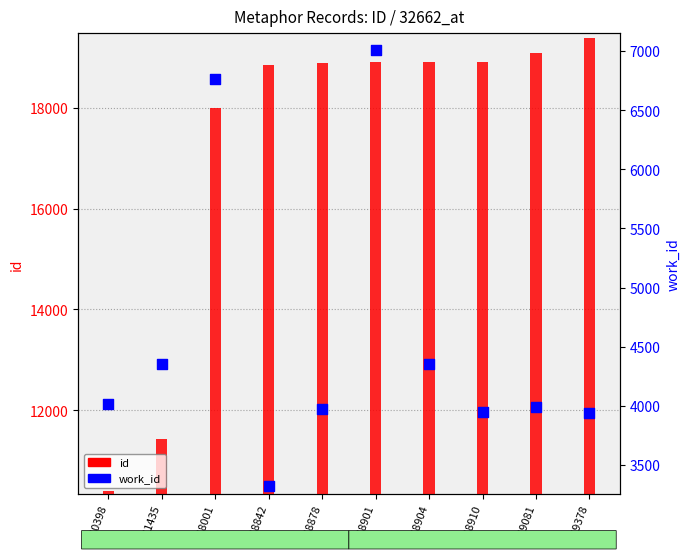

Which series has the widest spread of Y values?

id